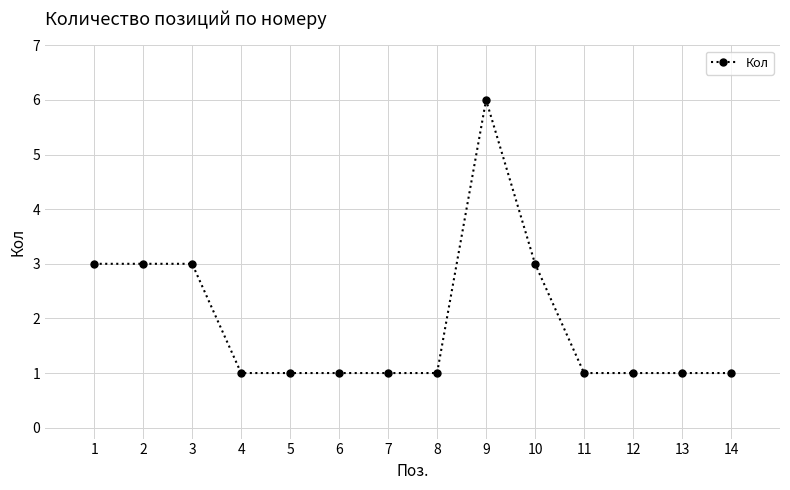

The chart shows a value of 5 at 2. True or false?

False